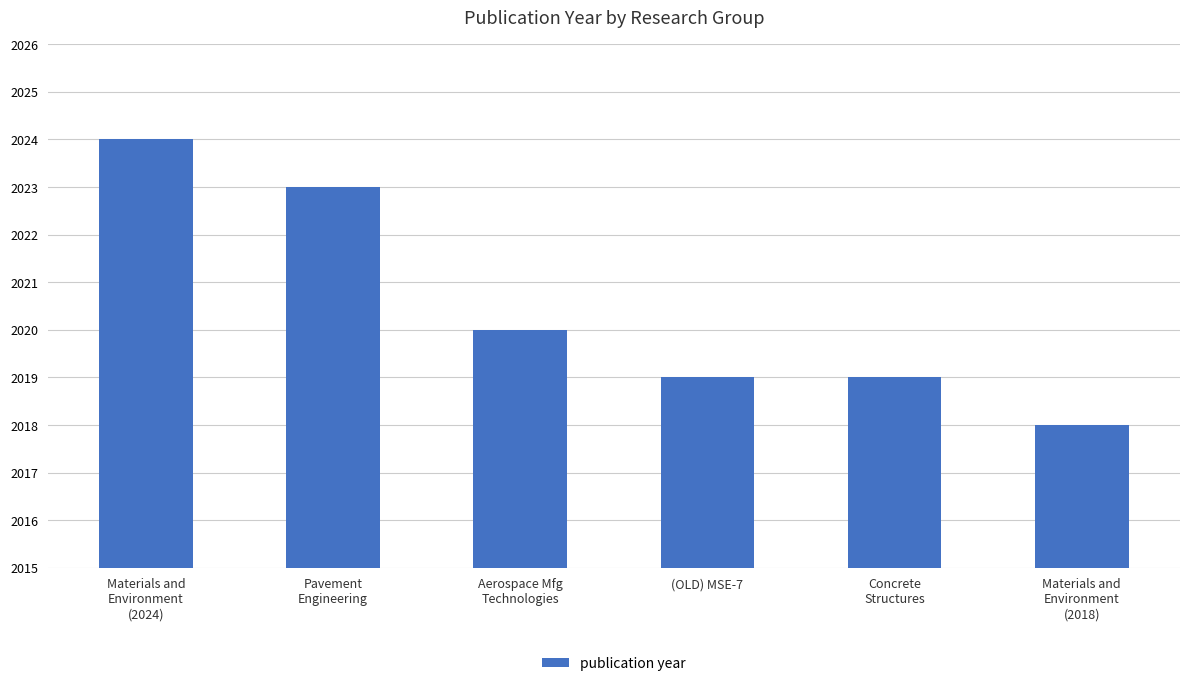

What is the difference between the maximum and second lowest values?

5